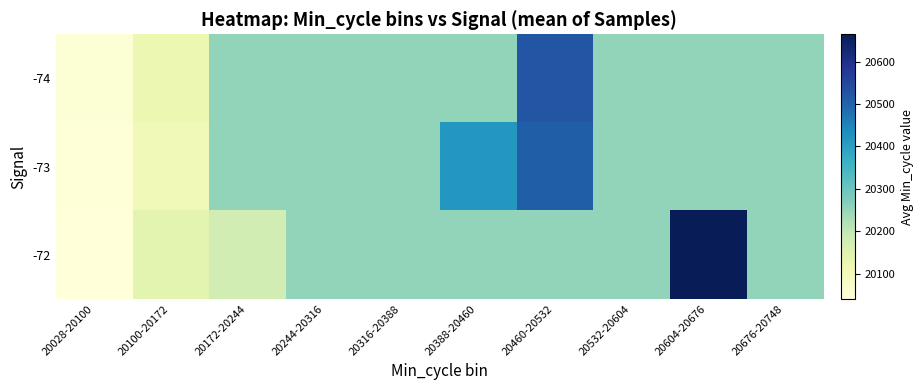

Rank the series by their maximum value, from lowest to highest.

-73, -74, -72